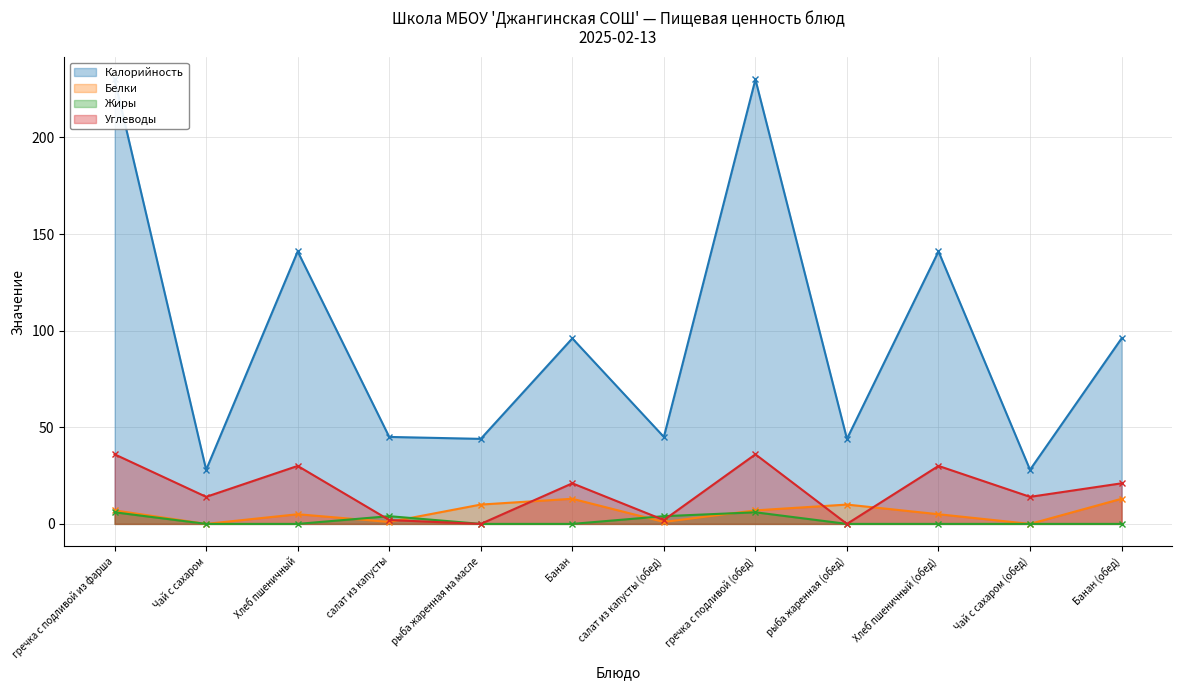

Which series has the largest range (max minus min)?

Калорийность